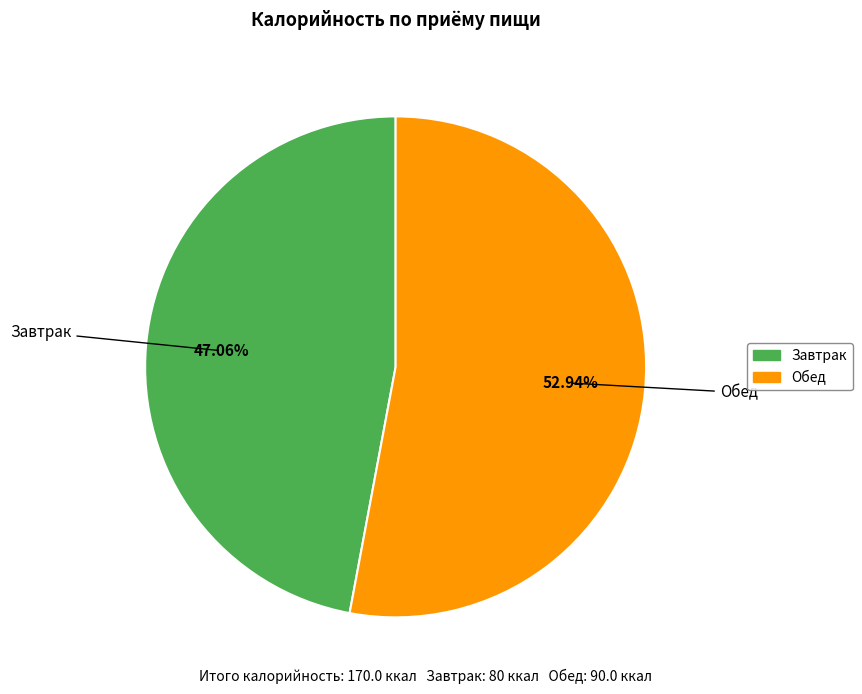

What percentage is the Завтрак slice, to the nearest percent?

47%